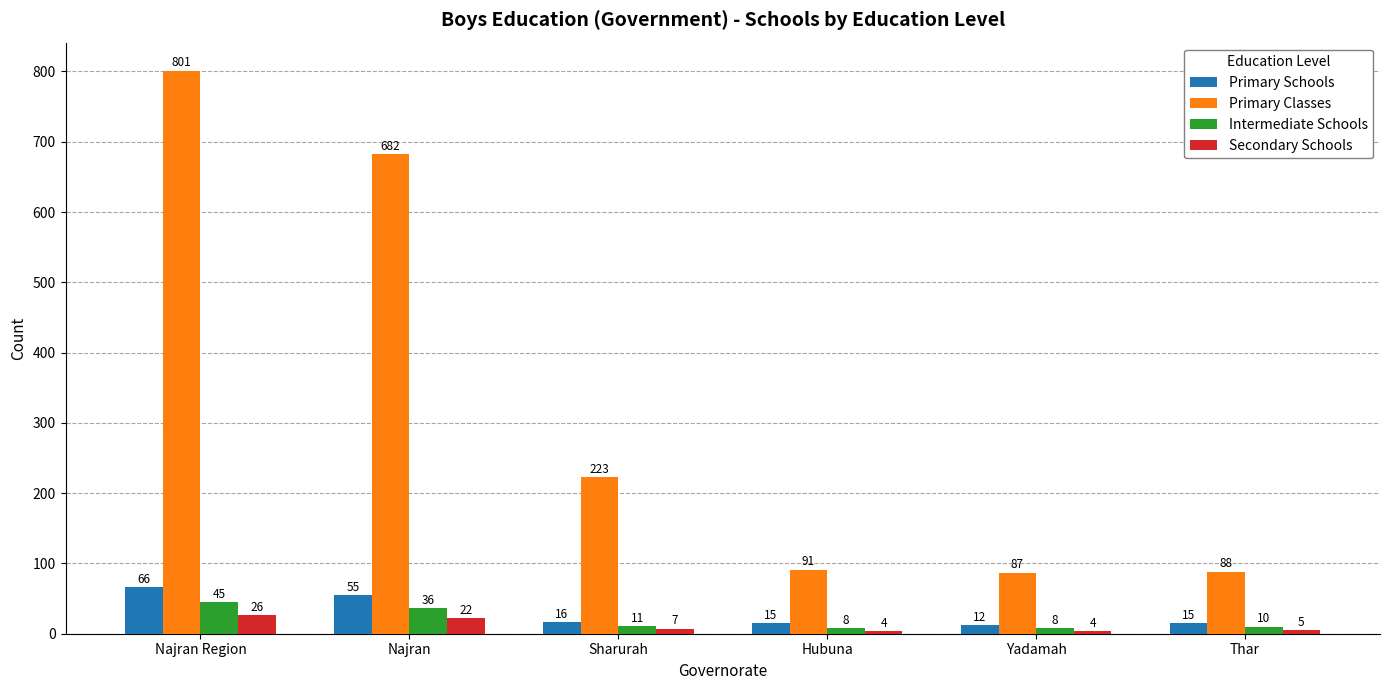

Reading left to right, list all the values displayed in this chart.

Primary Schools: Najran Region=66	Najran=55	Sharurah=16	Hubuna=15	Yadamah=12	Thar=15
Primary Classes: Najran Region=801	Najran=682	Sharurah=223	Hubuna=91	Yadamah=87	Thar=88
Intermediate Schools: Najran Region=45	Najran=36	Sharurah=11	Hubuna=8	Yadamah=8	Thar=10
Secondary Schools: Najran Region=26	Najran=22	Sharurah=7	Hubuna=4	Yadamah=4	Thar=5